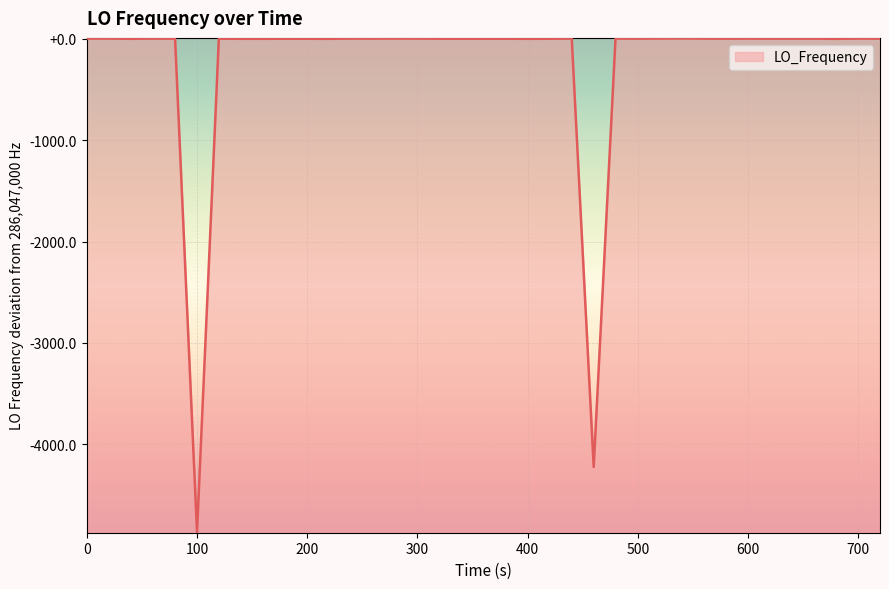

Is this an area chart (filled region under the line)?

Yes